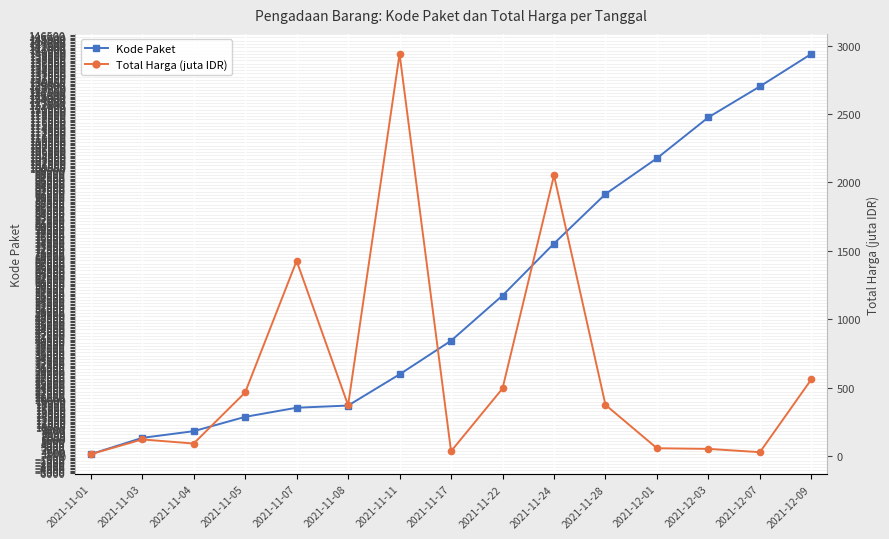

Is it true that Total Harga (juta IDR) equals 744.2 at 2021-11-22?

False